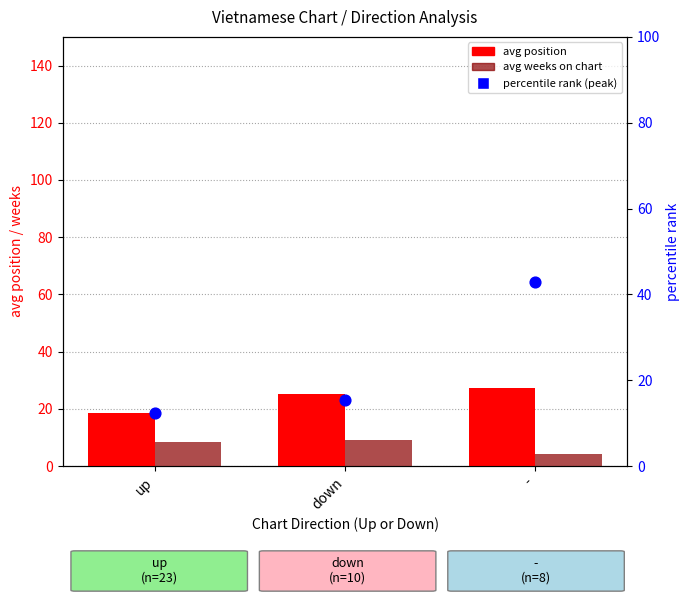

Which series has the widest spread of Y values?

percentile rank (peak)